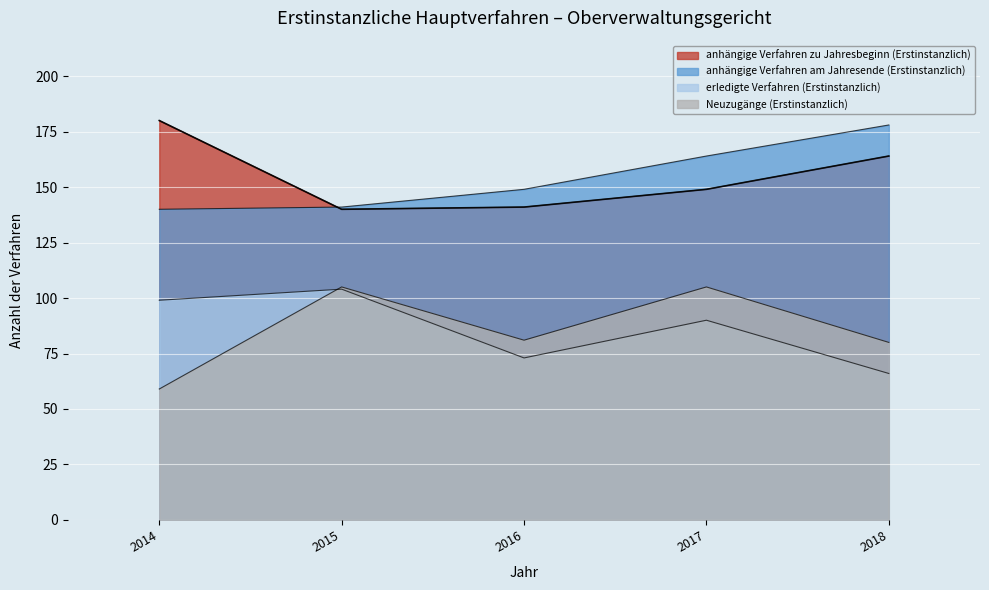

True or false: anhängige Verfahren am Jahresende (Erstinstanzlich) and Neuzugänge (Erstinstanzlich) cross at least once.

False